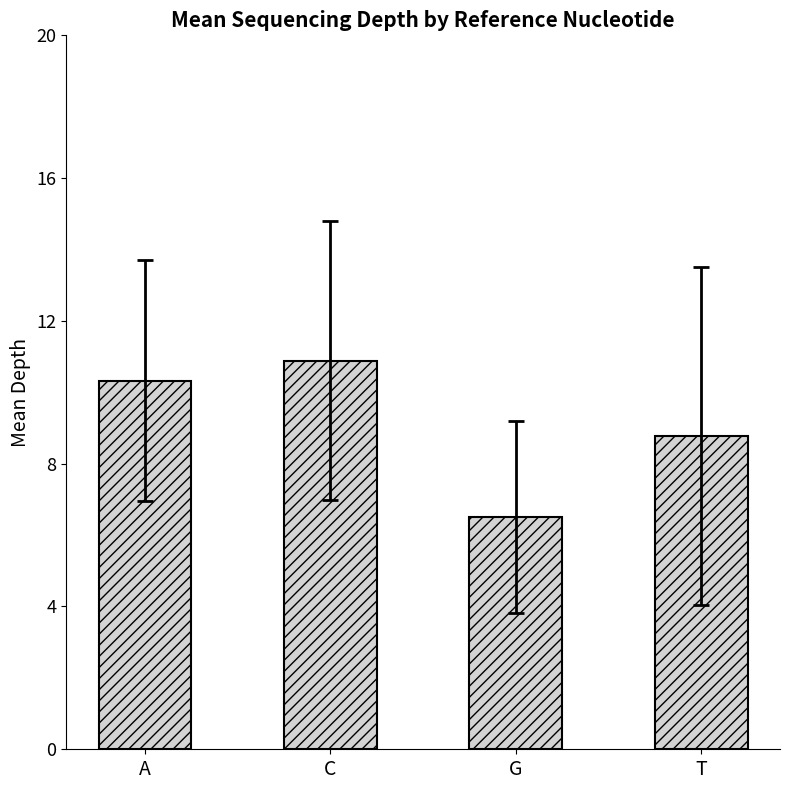

Is it true that the value at A is 15.4?

False